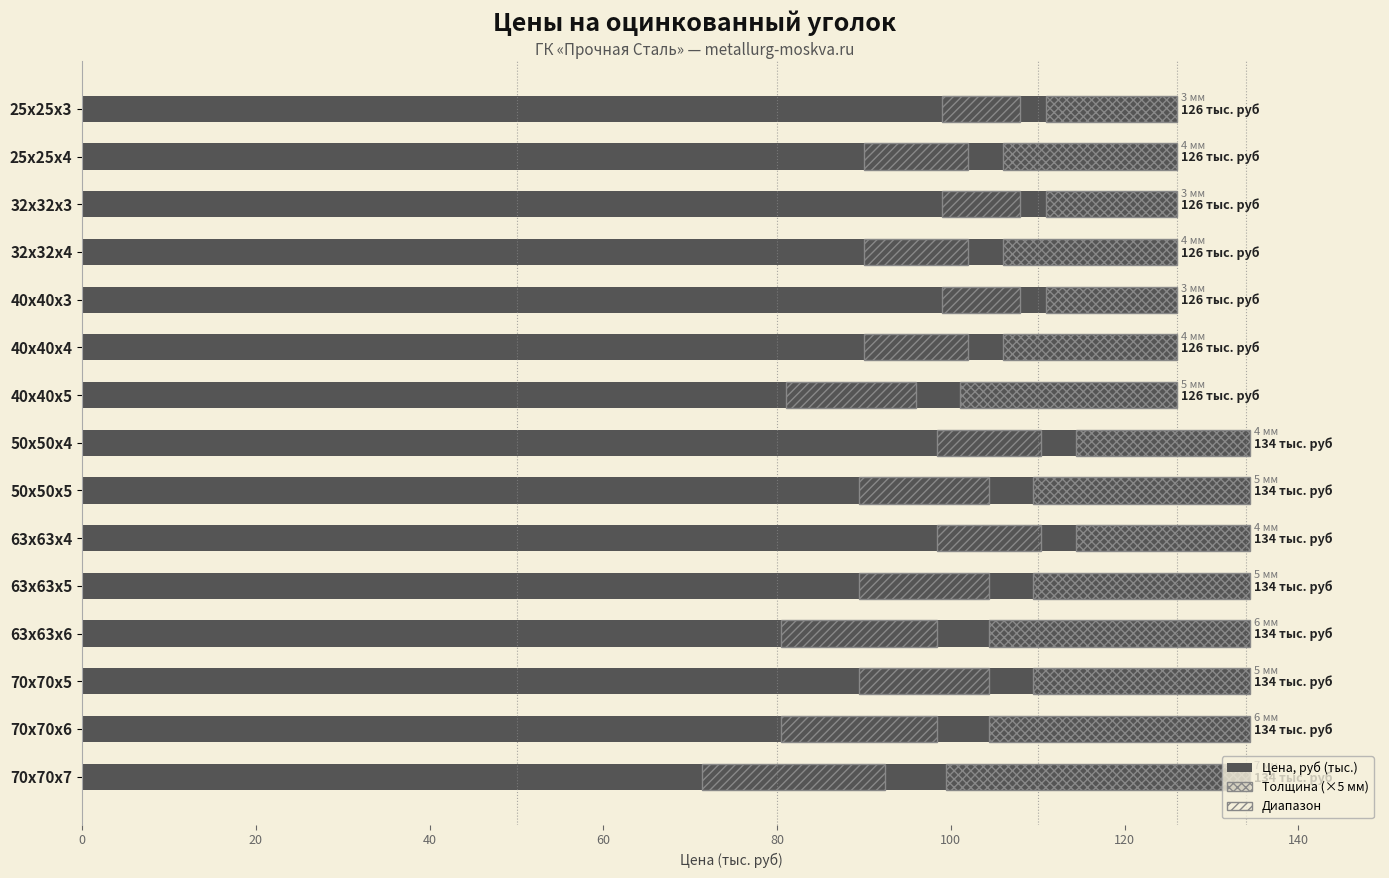

What is the value of the Цена, руб (тыс.) bar at the 4th from the left?

126.0